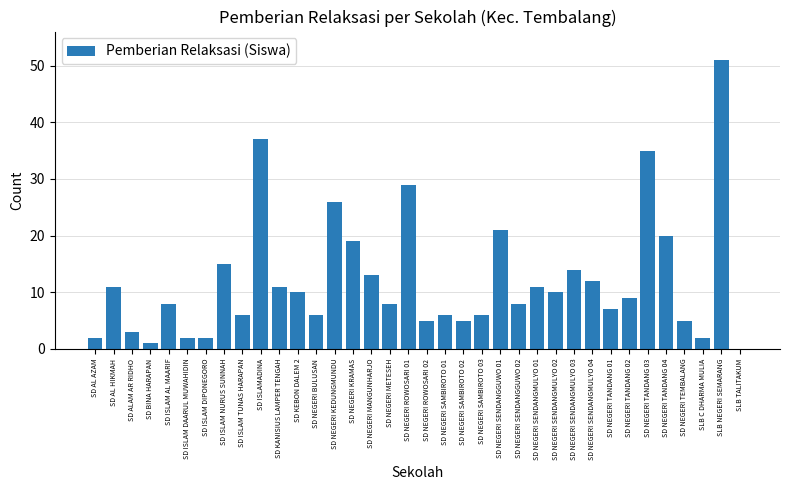

Which category has the highest value across all series?

SLB NEGERI SEMARANG